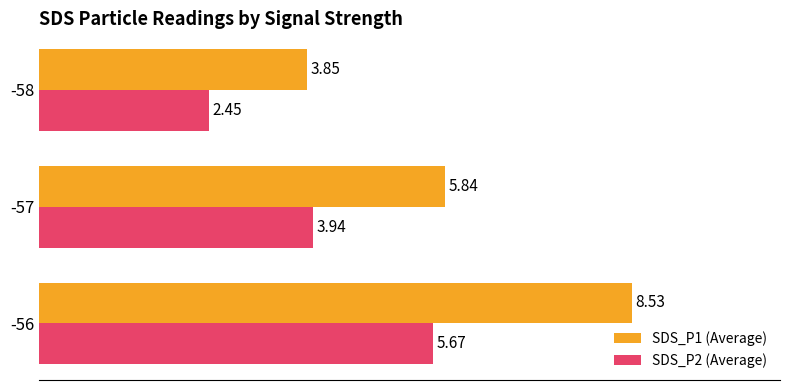

What are all the series names shown in the legend?

SDS_P1 (Average), SDS_P2 (Average)